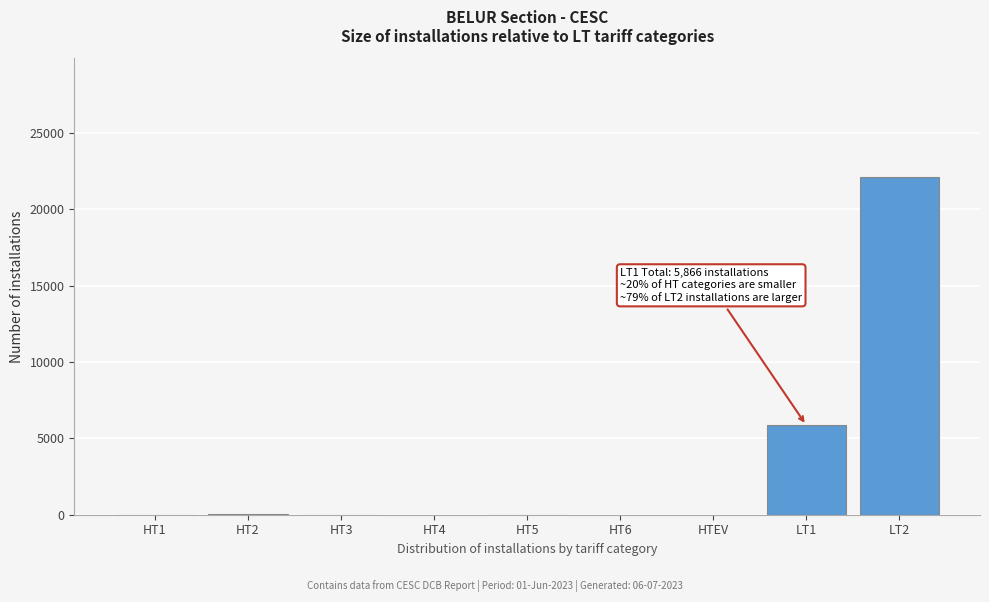

Between LT2 and HT4, which is larger?

LT2